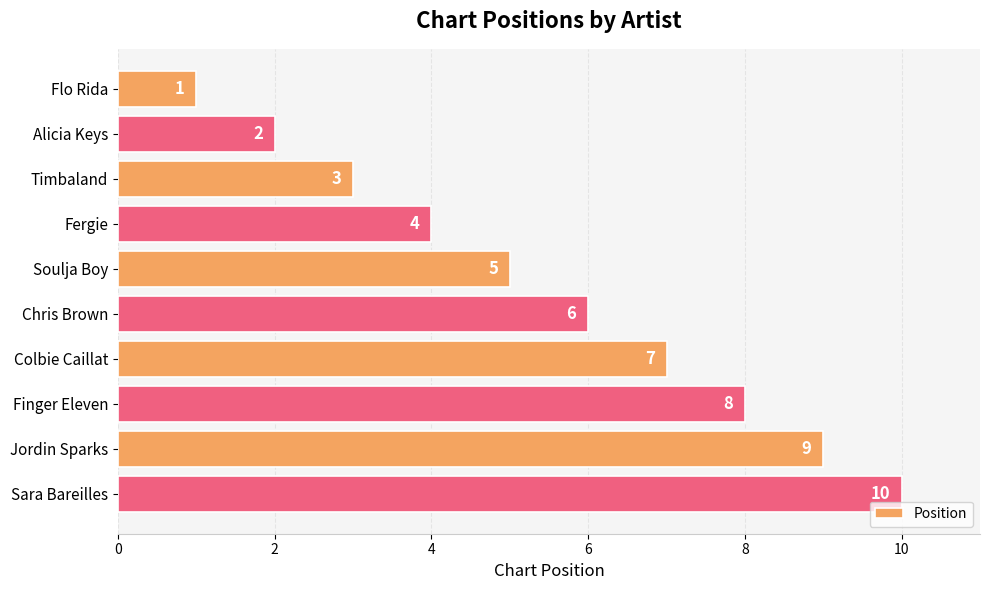

The value at Flo Rida is 1. True or false?

True